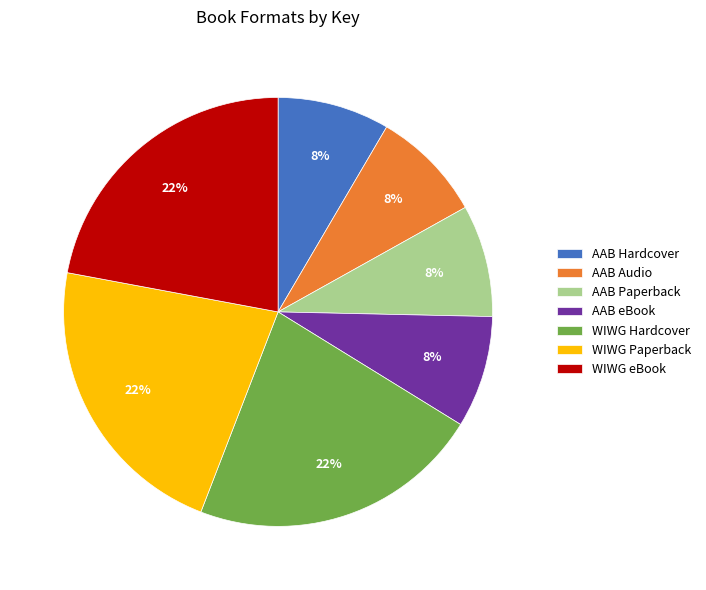

What percentage is the WIWG Paperback slice, to the nearest percent?

22%